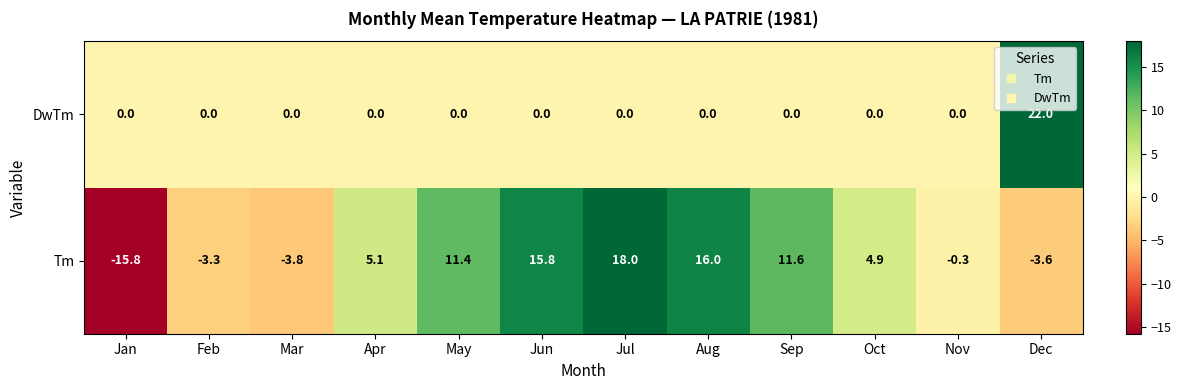

Between Feb and Jun, which series saw the biggest shift?

Tm